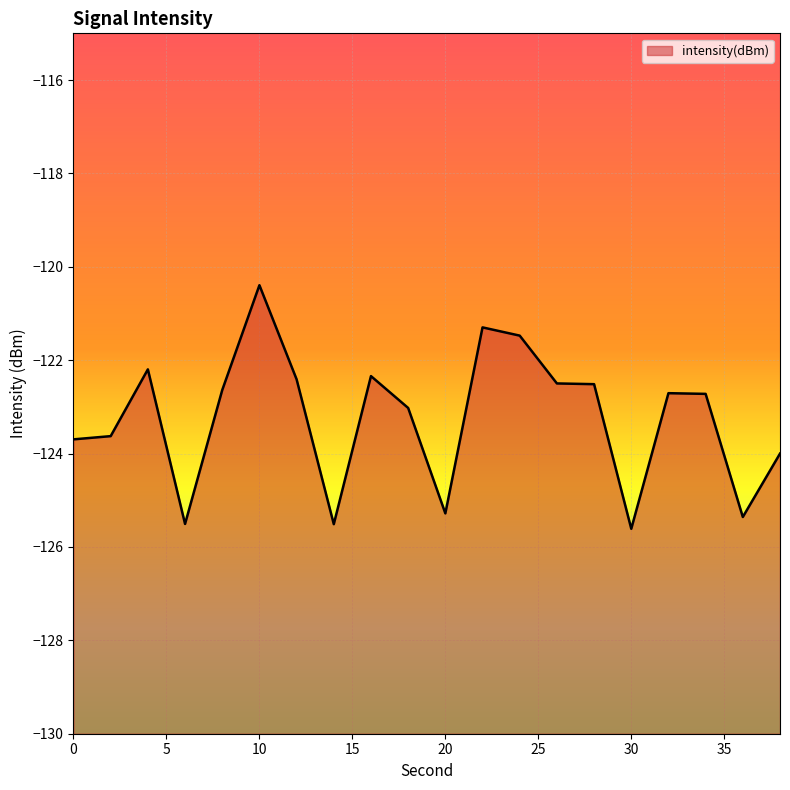

Reading left to right, list all the values displayed in this chart.

-123.7	-123.6	-122.2	-125.5	-122.6	-120.4	-122.4	-125.5	-122.3	-123.0	-125.3	-121.3	-121.5	-122.5	-122.5	-125.6	-122.7	-122.7	-125.4	-124.0